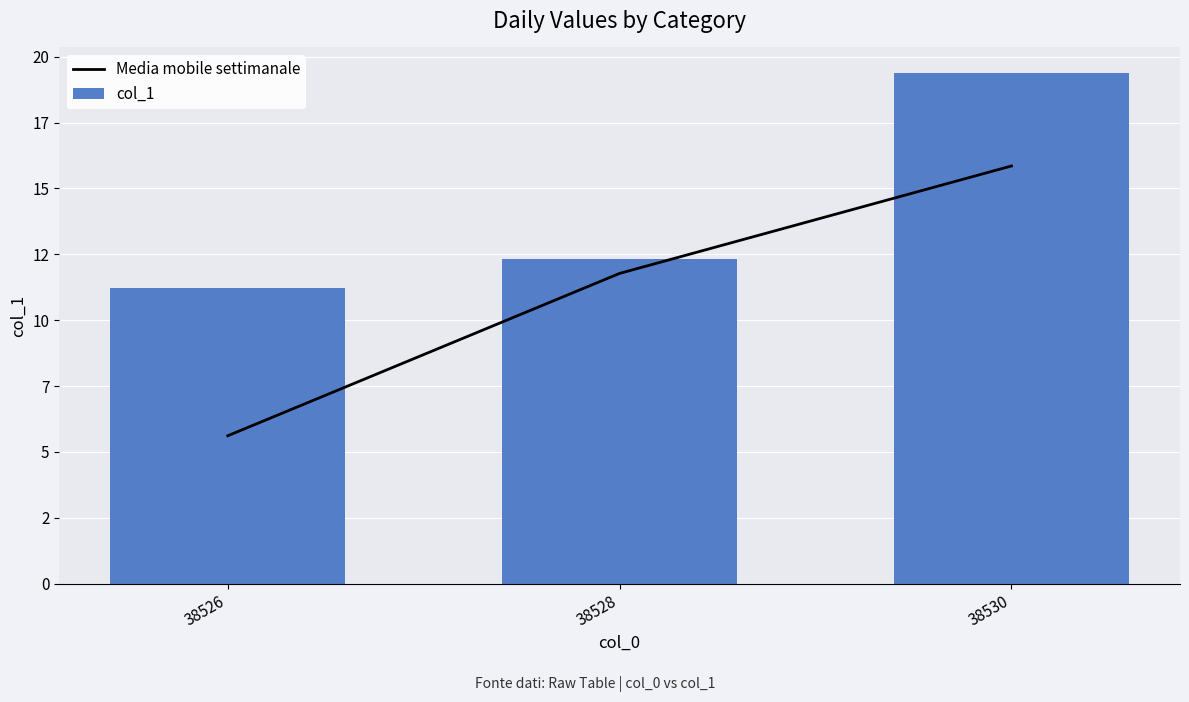

What is the spread (max minus min) of values at 38530?

3.5